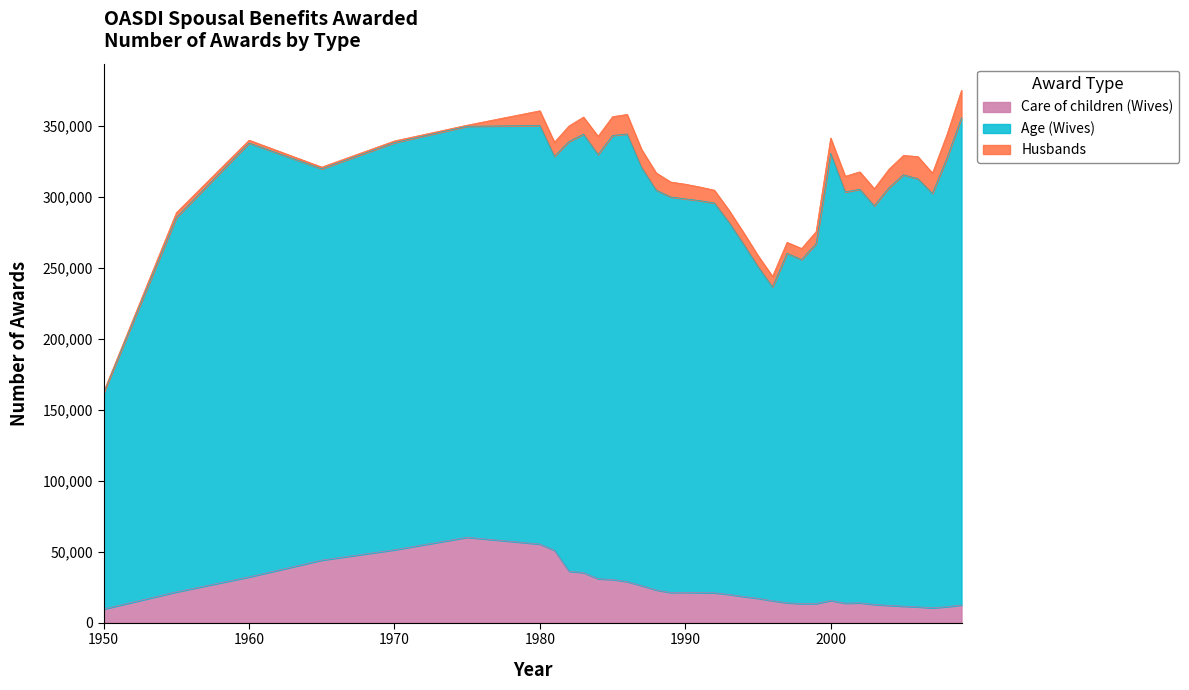

Where does the Age (Wives) series first go above 289600?

1960